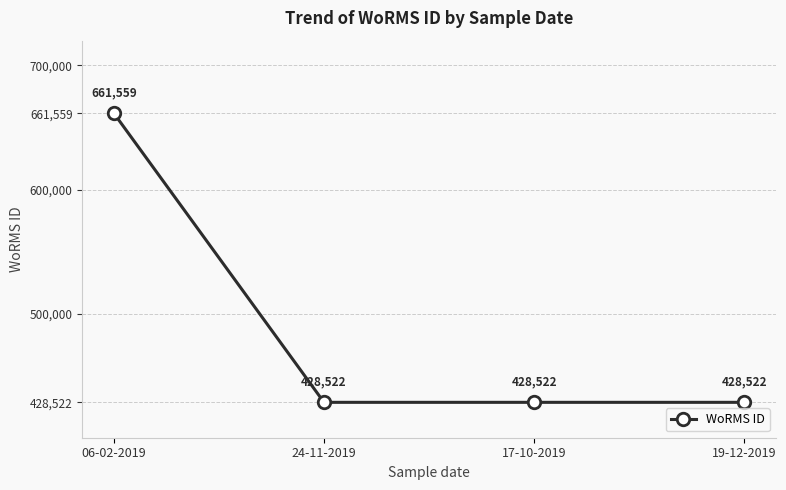

What is the sum of the values at 24-11-2019 and 06-02-2019?

1090081